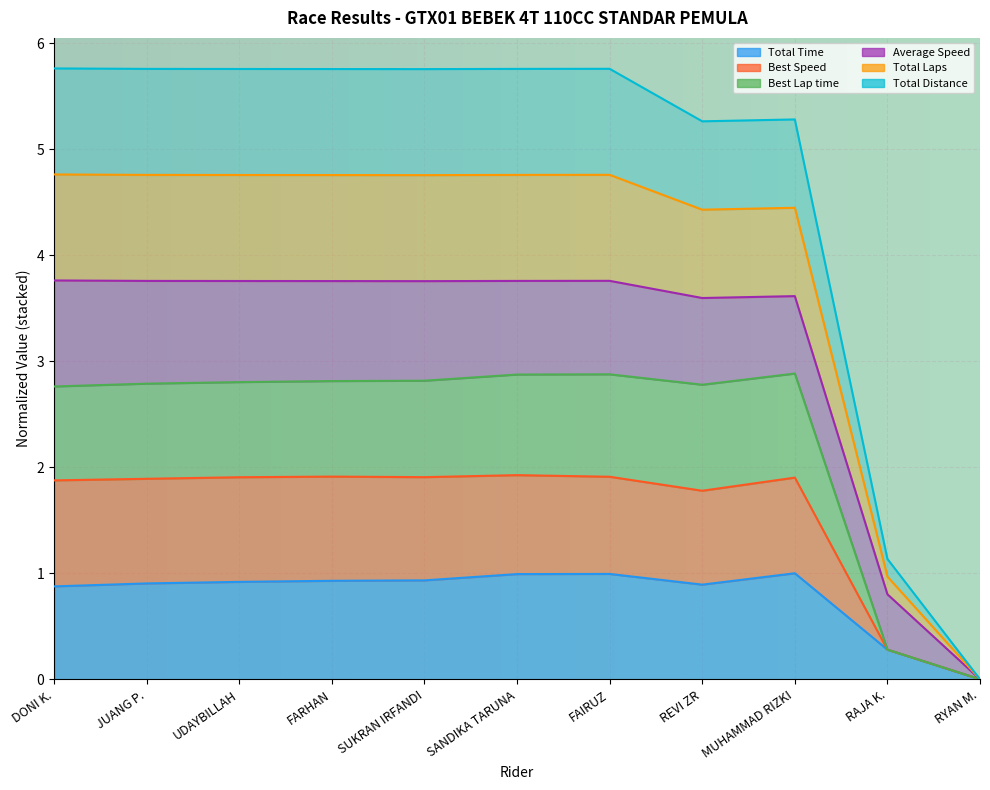

True or false: Total Distance and Best Speed intersect in this chart.

False